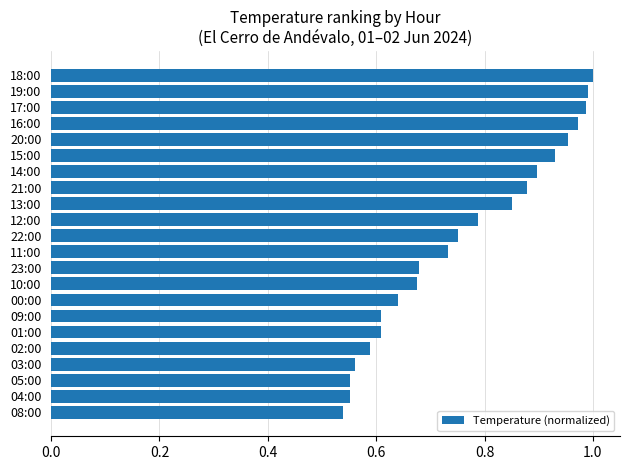

Which category has the lowest value across all series?

08:00